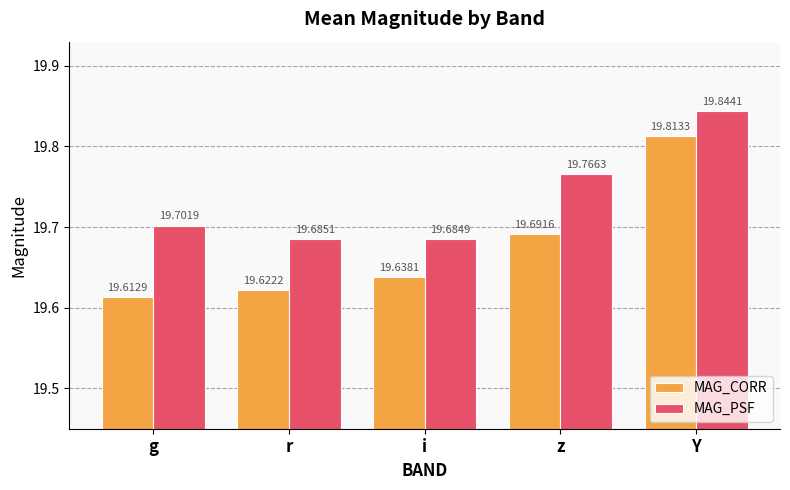

What is the value of the MAG_CORR bar at the 4th from the left?

19.7